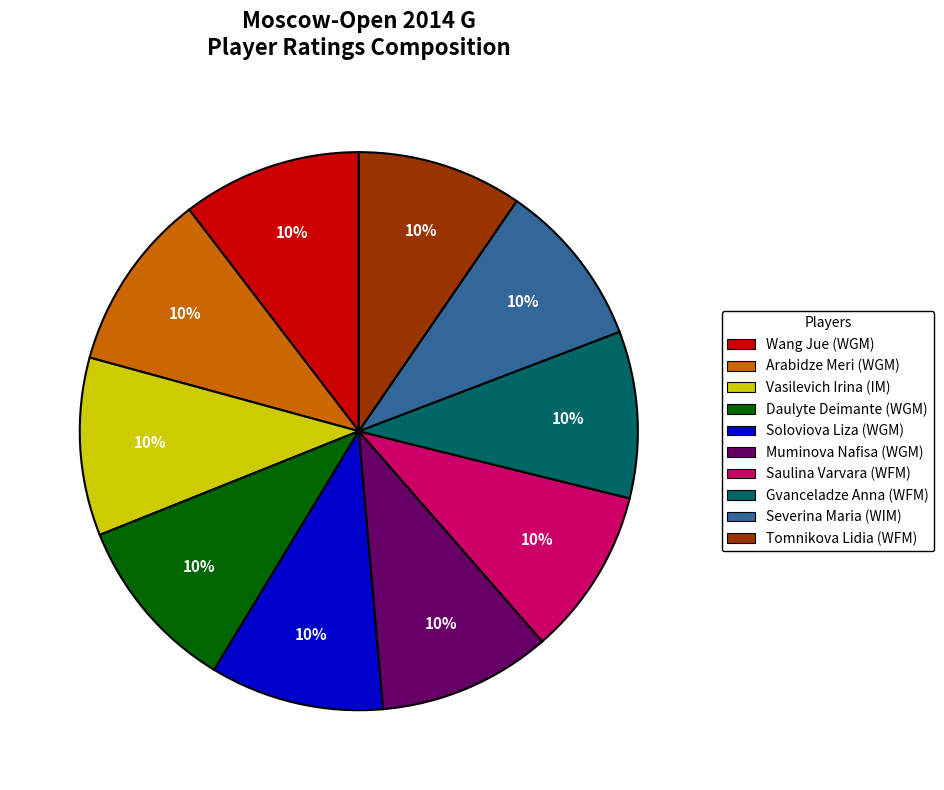

Is there a majority slice in this chart?

No